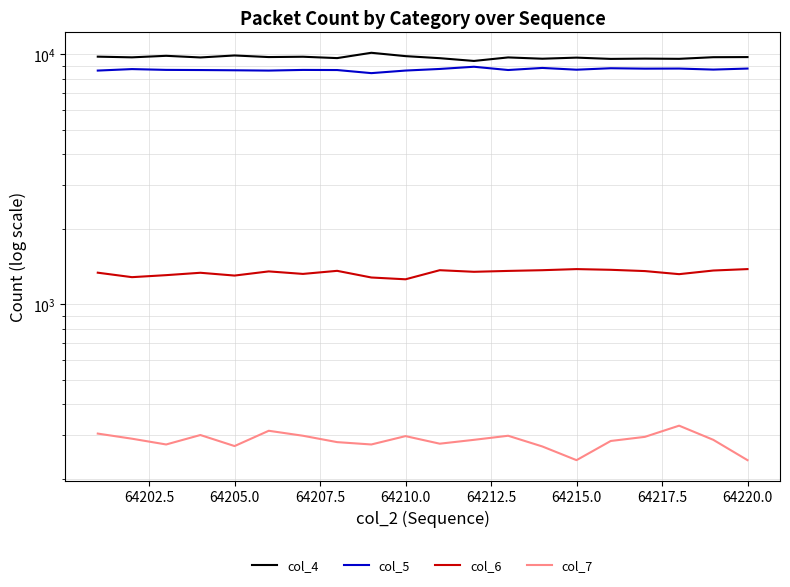

Count the number of categories in the chart.

20